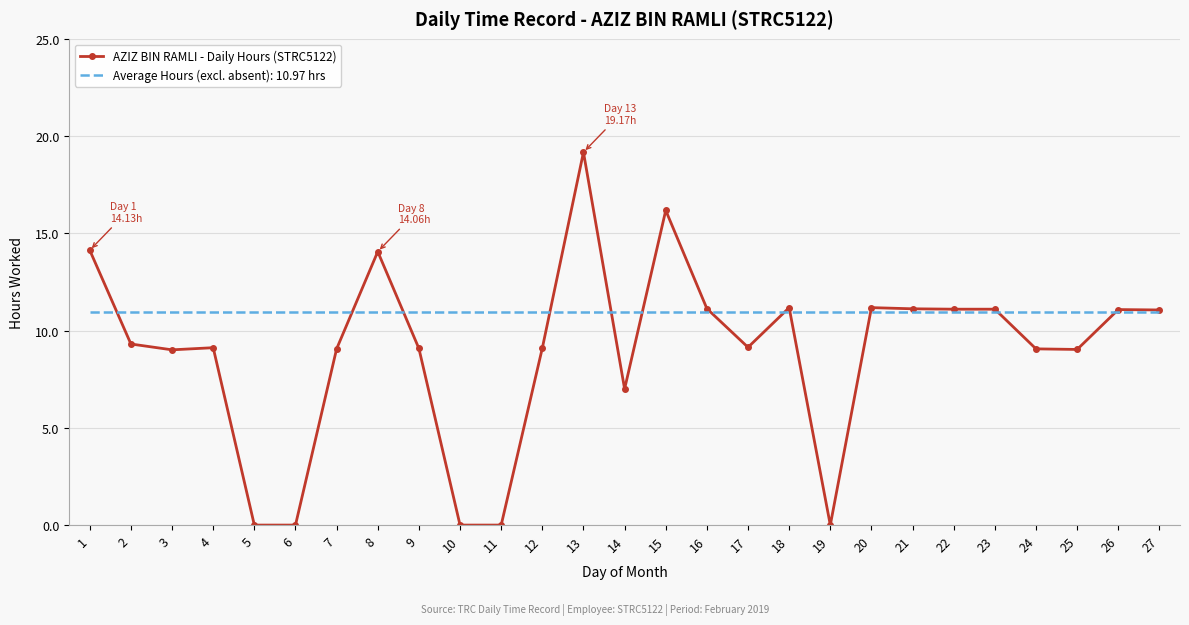

Between 7 and 15, which series saw the biggest shift?

AZIZ BIN RAMLI - Daily Hours (STRC5122)